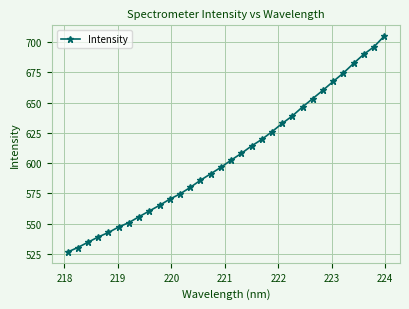

True or false: there are more than 2 points higher than both neighbors.

False